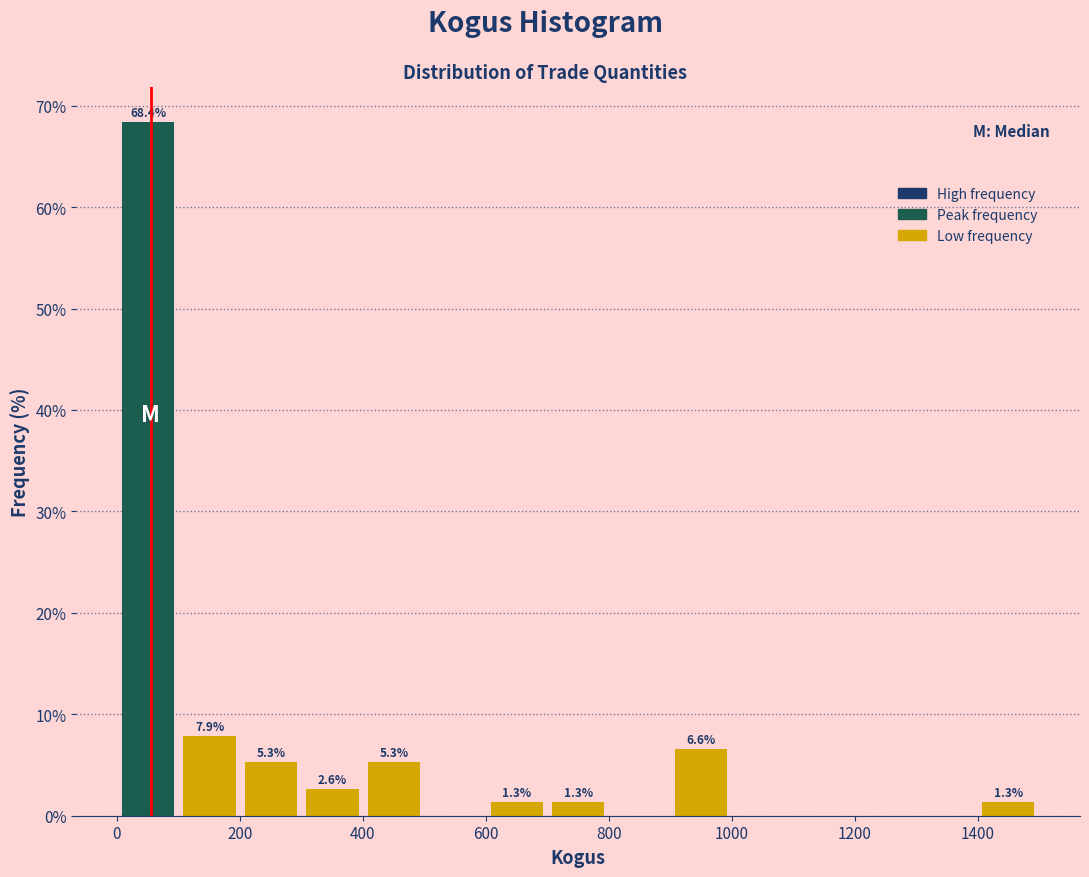

Which range on the x-axis has the tallest bar?

0 to 100